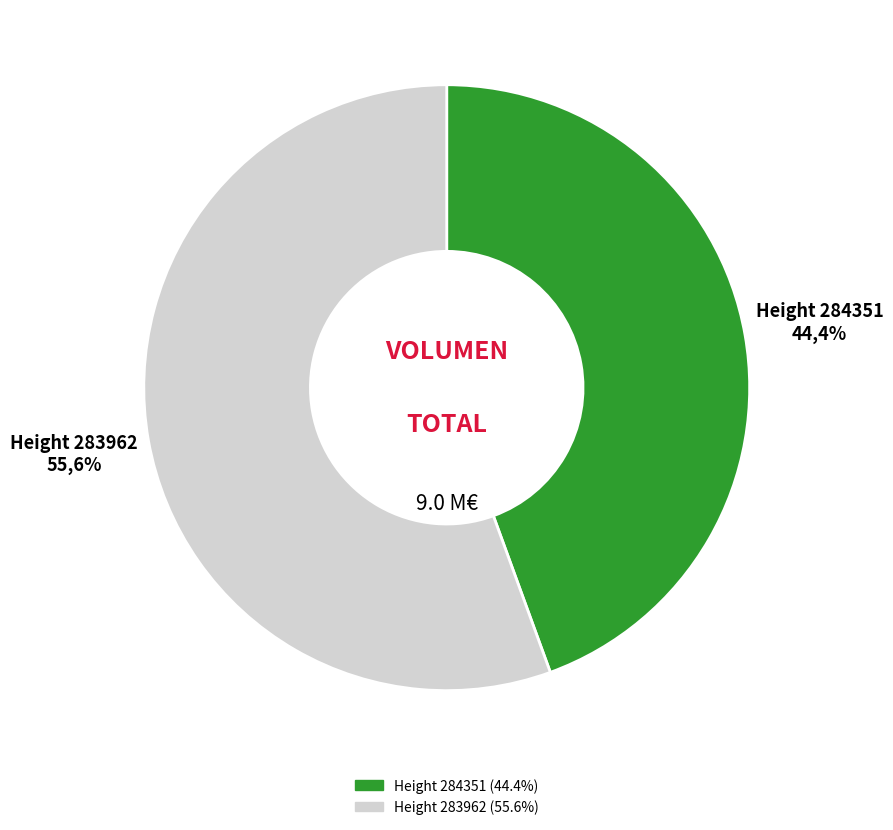

The Height 283962 slice represents 56% of the pie. True or false?

True